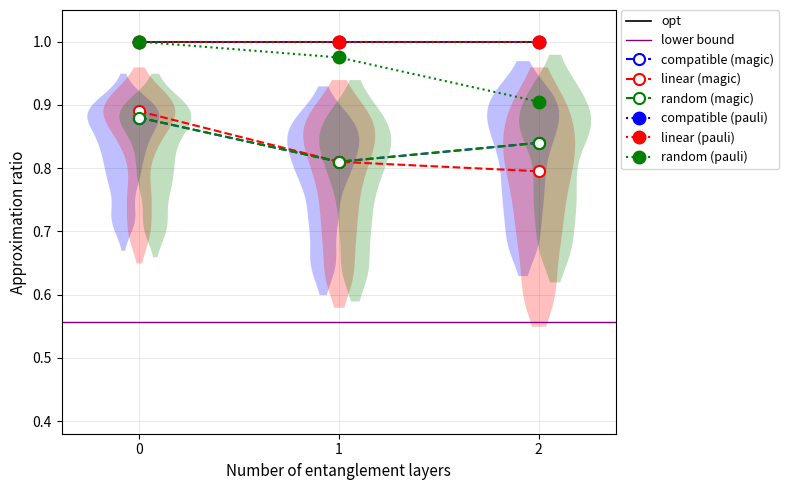

Is this an area chart (filled region under the line)?

No